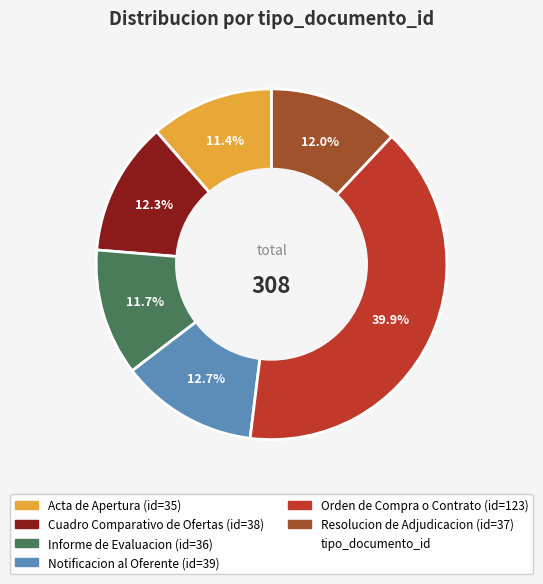

Is there any slice that represents more than half of the pie?

No